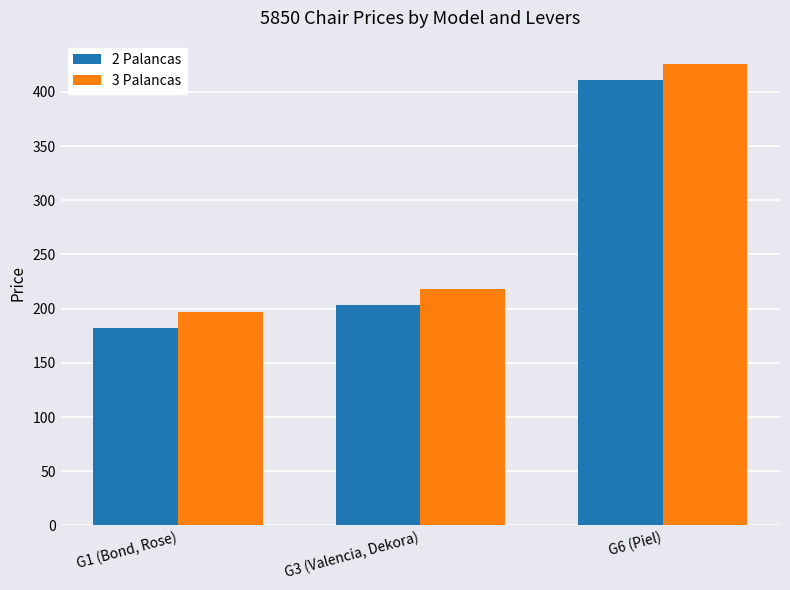

List the labels in order of 3 Palancas value, smallest first.

G1 (Bond, Rose), G3 (Valencia, Dekora), G6 (Piel)